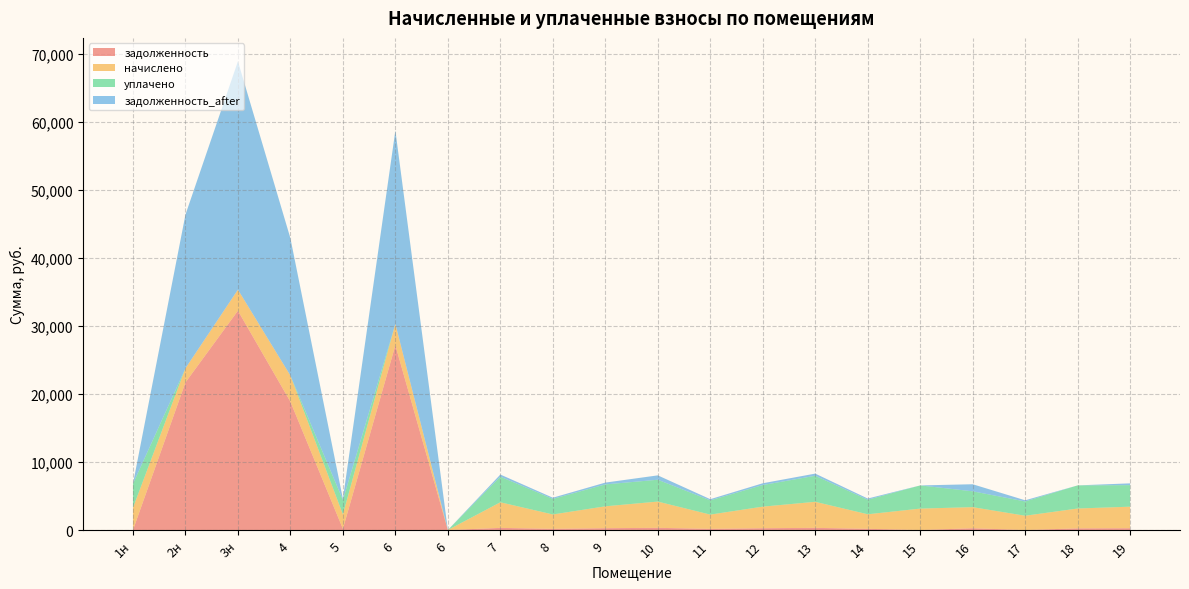

Reading left to right, extract all data points from this chart.

задолженность: 0.0	21699.4	32250.5	18869.1	176.5	27165.5	0.0	313.8	176.0	268.2	321.7	174.4	264.5	319.1	178.1	0.0	259.9	0.0	243.6	263.9
начислено: 3262.7	2079.7	3091.0	3841.4	2117.9	3141.8	0.0	3765.1	2111.5	3218.2	3860.5	2092.4	3173.6	3828.7	2137.0	3148.2	3103.7	2098.8	2919.2	3167.3
уплачено: 3534.8	0.0	0.0	0.0	2117.9	0.0	0.0	3765.1	2287.5	3218.2	3210.5	2092.4	3173.6	3828.7	2137.0	3409.6	2327.8	2098.8	3400.3	3167.3
задолженность_after: 0.0	22595.2	33581.9	20196.0	176.5	28436.3	0.0	313.8	176.2	268.2	643.4	174.4	264.5	319.1	178.1	0.0	1039.2	174.9	0.0	263.9